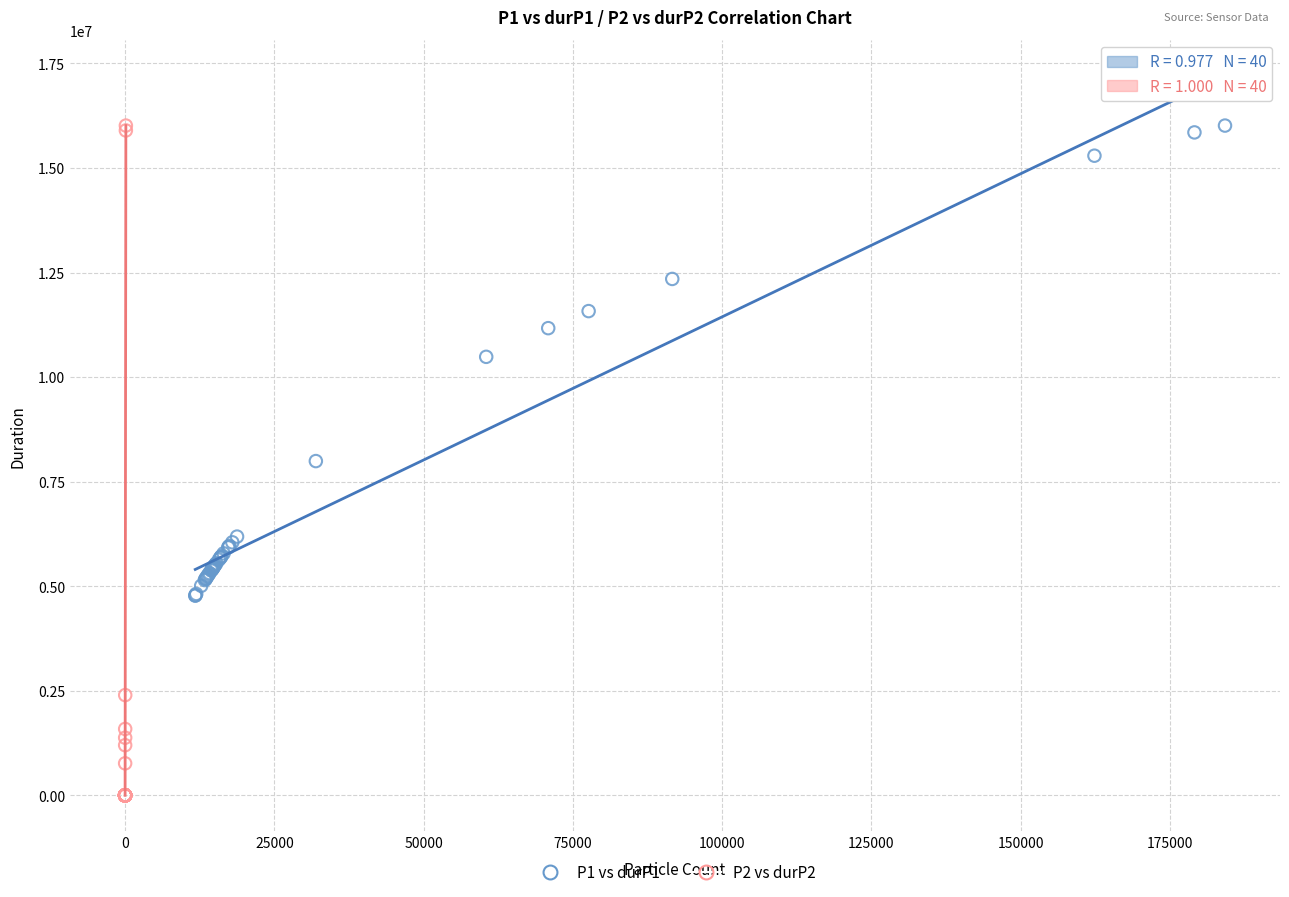

Which series reaches the minimum Y coordinate?

P2 vs durP2